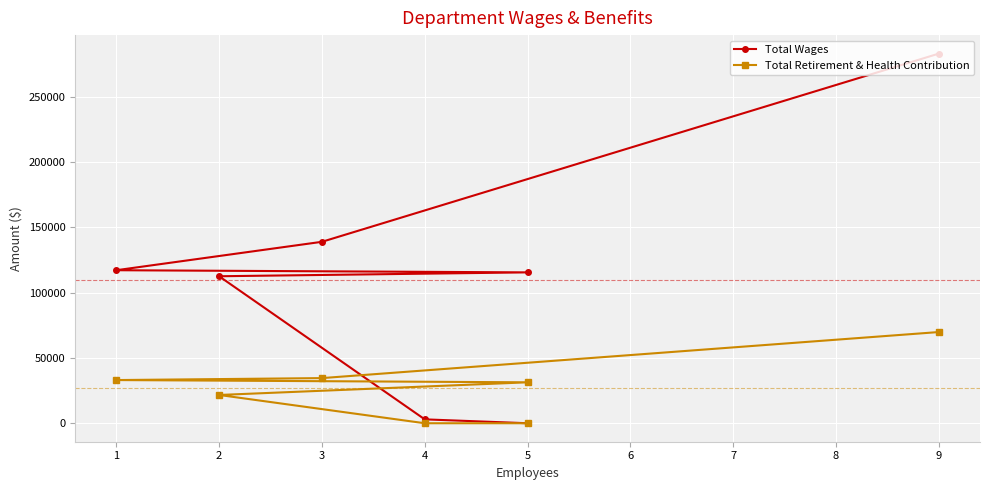

How many positive values does the Total Retirement & Health Contribution series have?

5